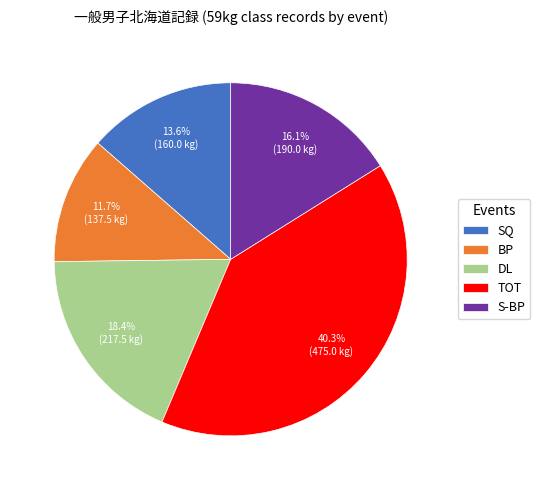

The SQ slice represents 24% of the pie. True or false?

False